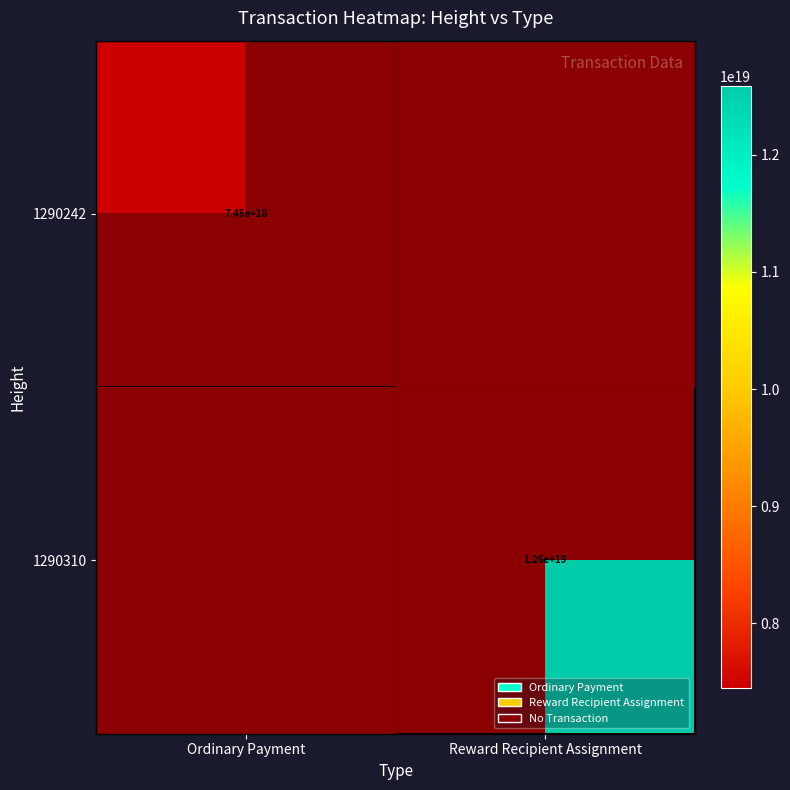

The value of 1290310 at Reward Recipient Assignment is 12600000000000000000. True or false?

True